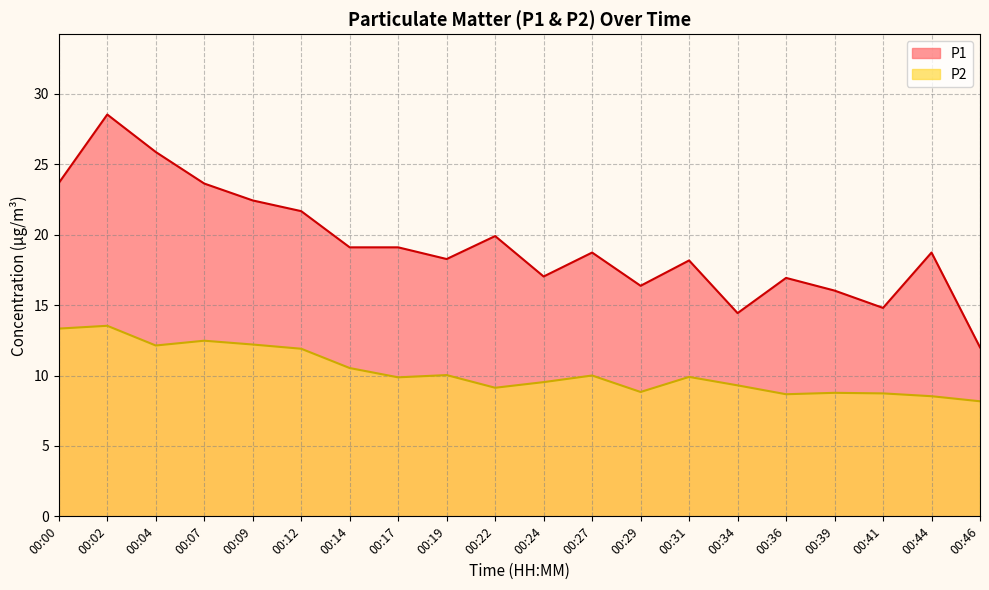

How many lines are shown in the chart?

2